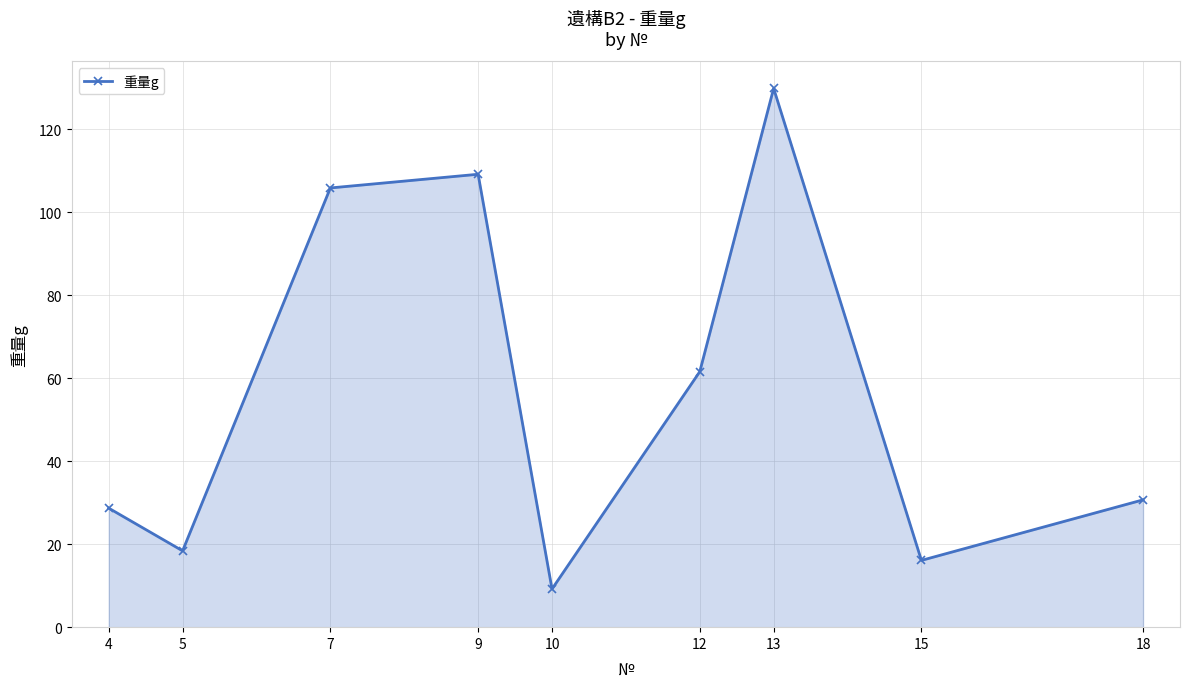

List the labels in order of value, smallest first.

10, 15, 5, 4, 18, 12, 7, 9, 13